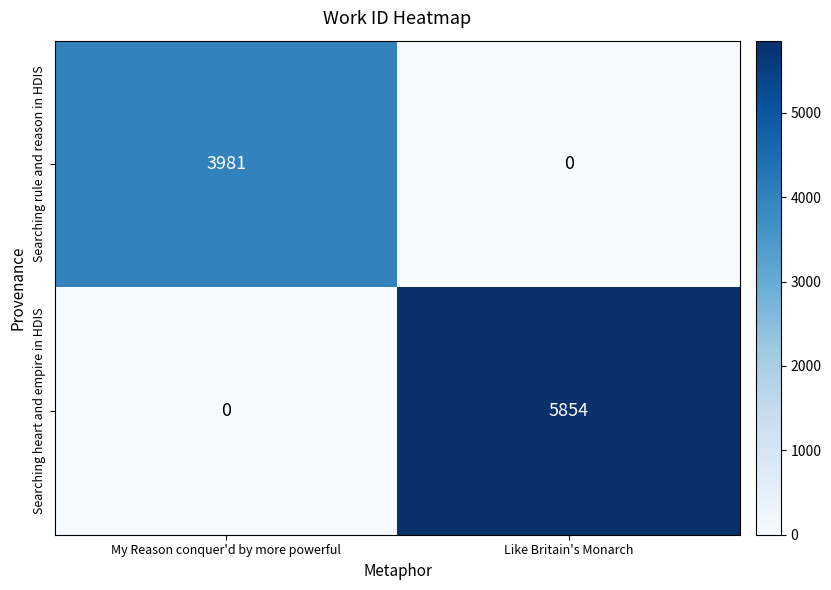

Reading left to right, transcribe all the data shown in this chart.

Searching rule and reason in HDIS: My Reason conquer'd by more powerful=3981	Like Britain's Monarch=0
Searching heart and empire in HDIS: My Reason conquer'd by more powerful=0	Like Britain's Monarch=5854